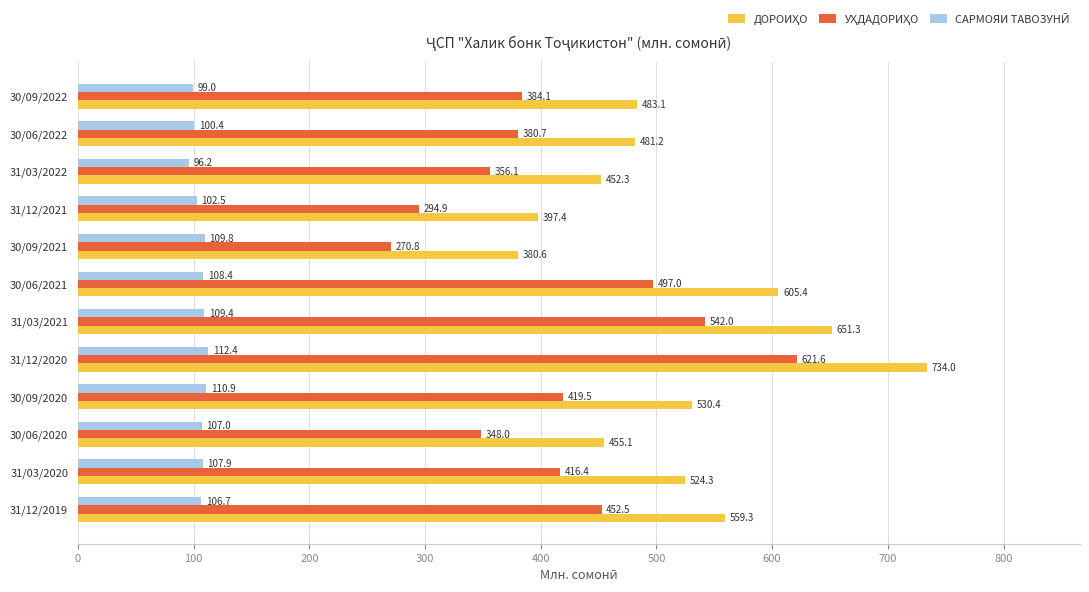

At which category is the sum across all series the highest?

31/12/2020